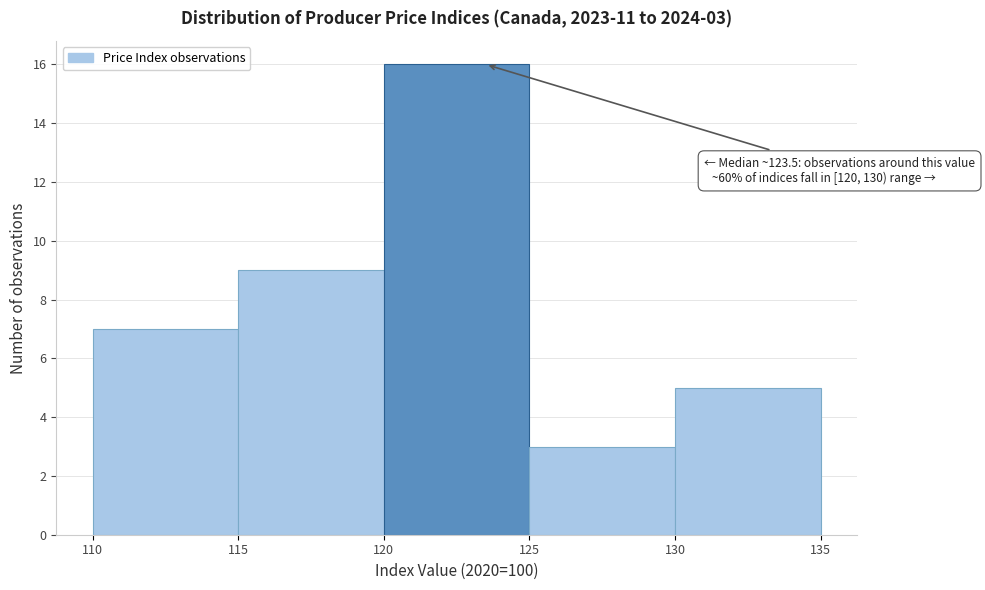

Over which range of the x-axis is the bar tallest?

120 to 125